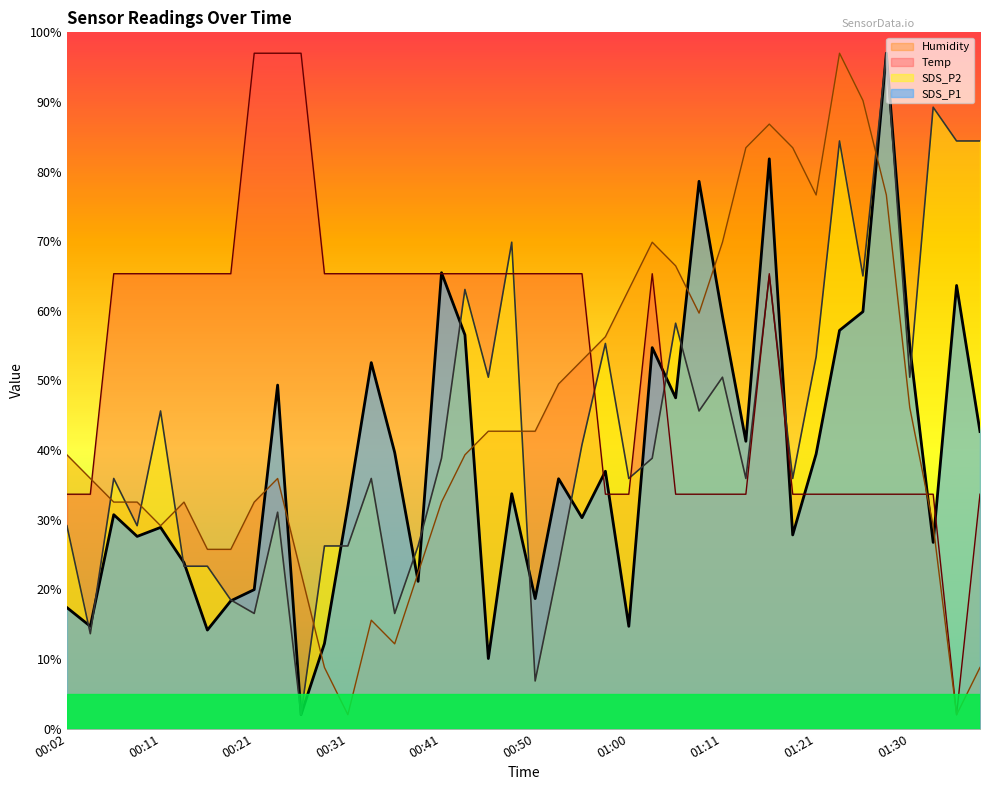

What is the smallest value displayed?

2.0